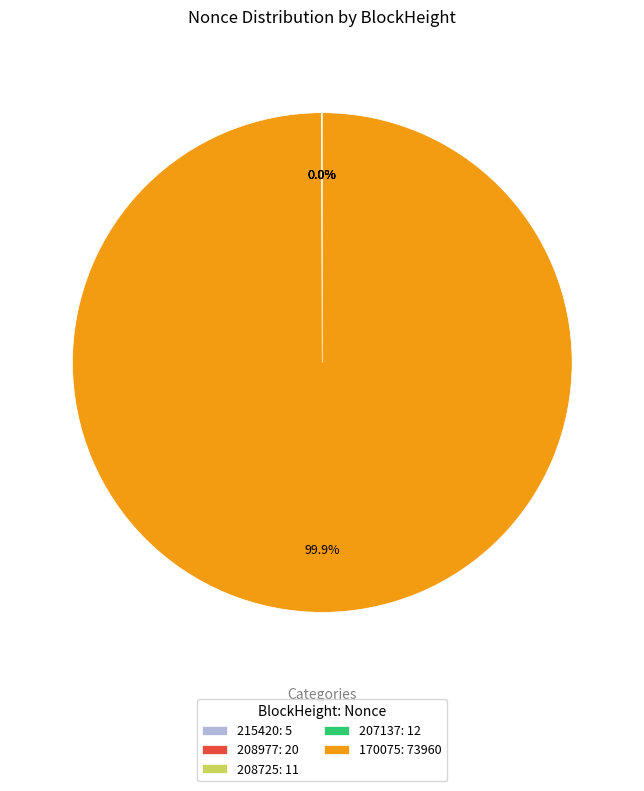

Is there a majority slice in this chart?

Yes